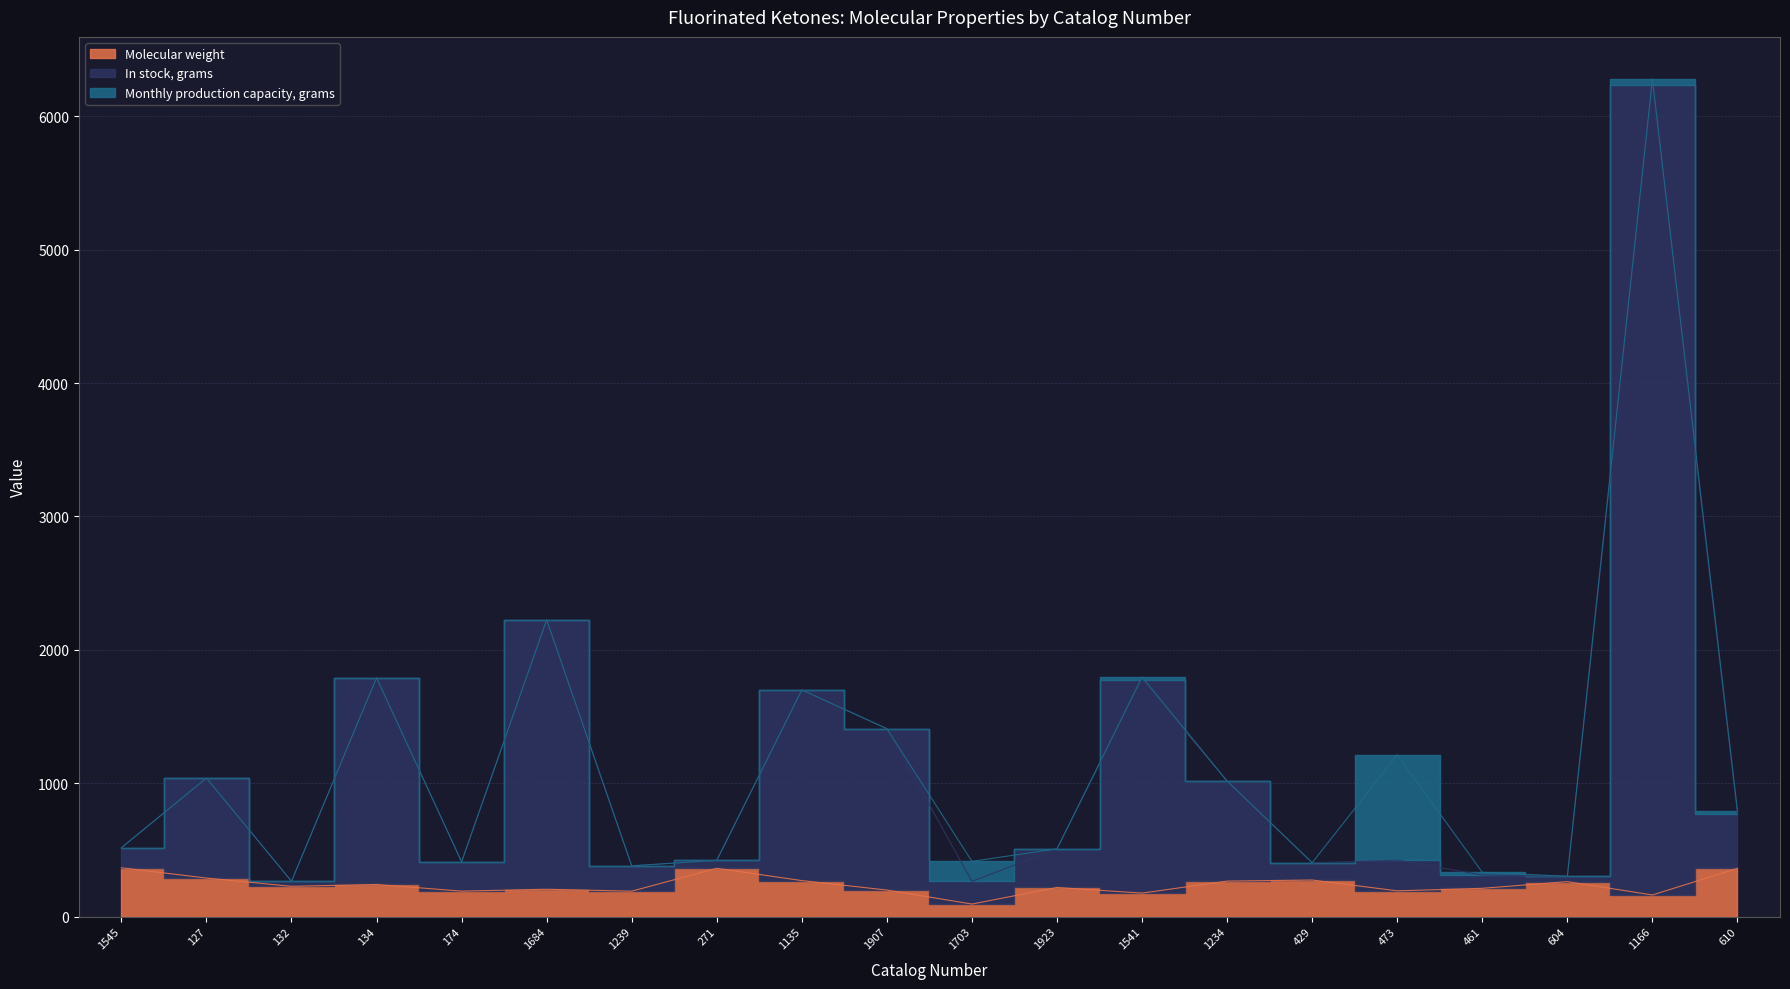

At which label does Molecular weight reach its minimum?

1703